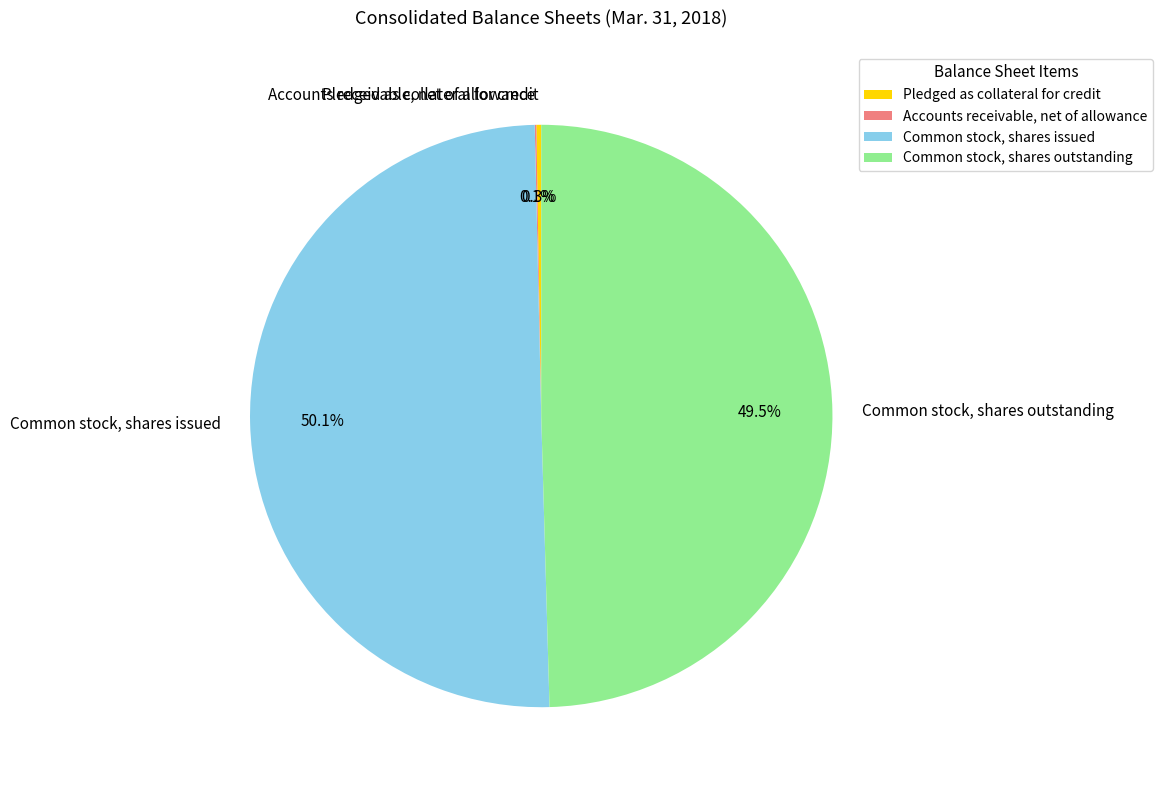

To the nearest percent, what is the difference between the largest and smallest slice percentages?

50%